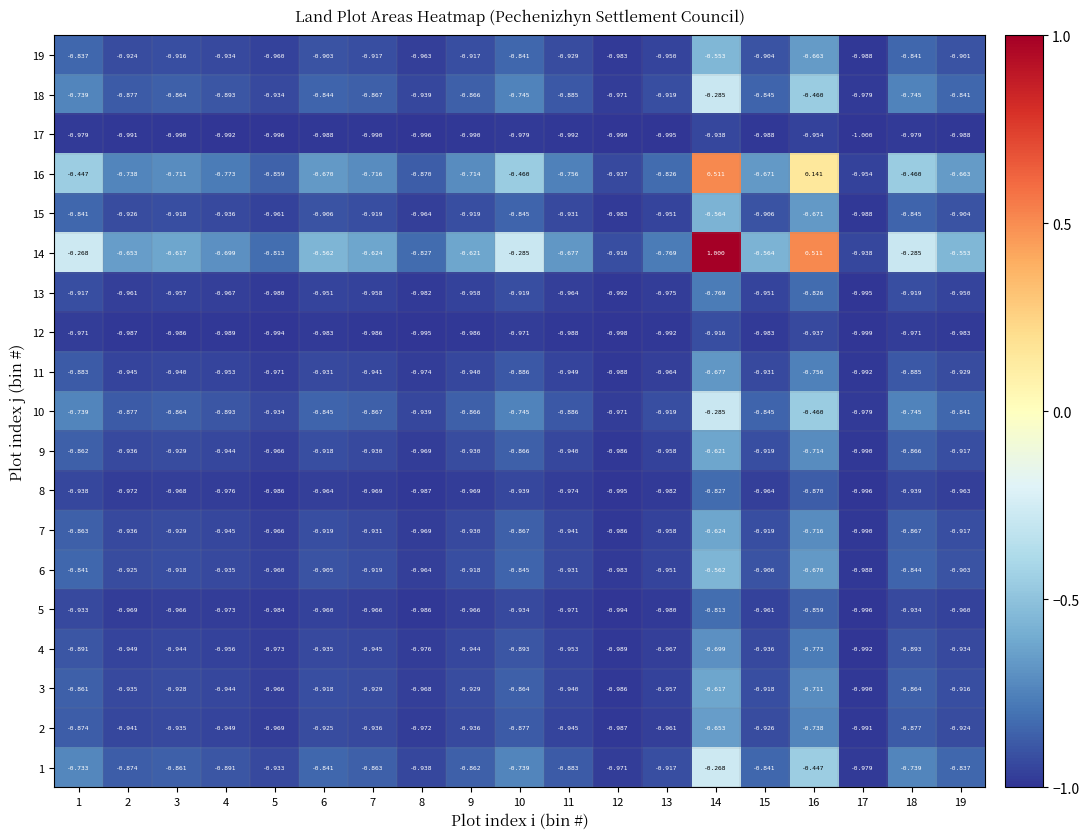

Is the value of 13 at 17 greater than the value of 11 at 14?

No